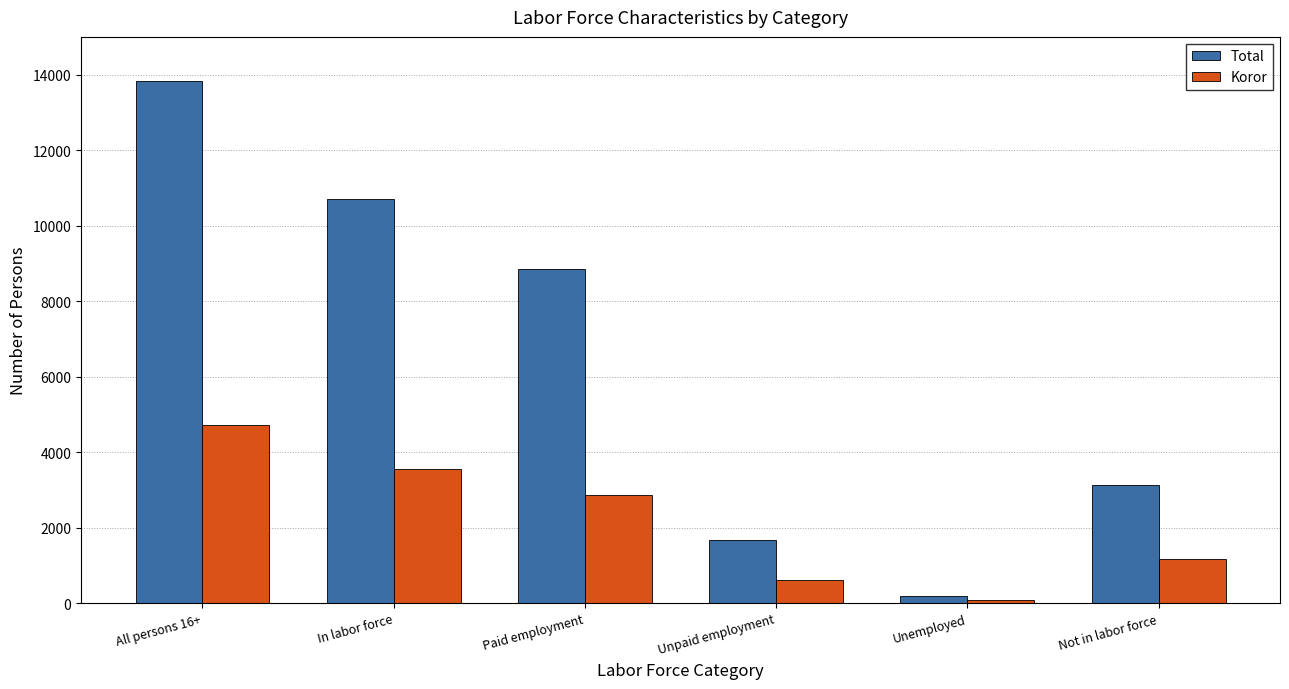

The Koror series shows 3298 at All persons 16+. True or false?

False